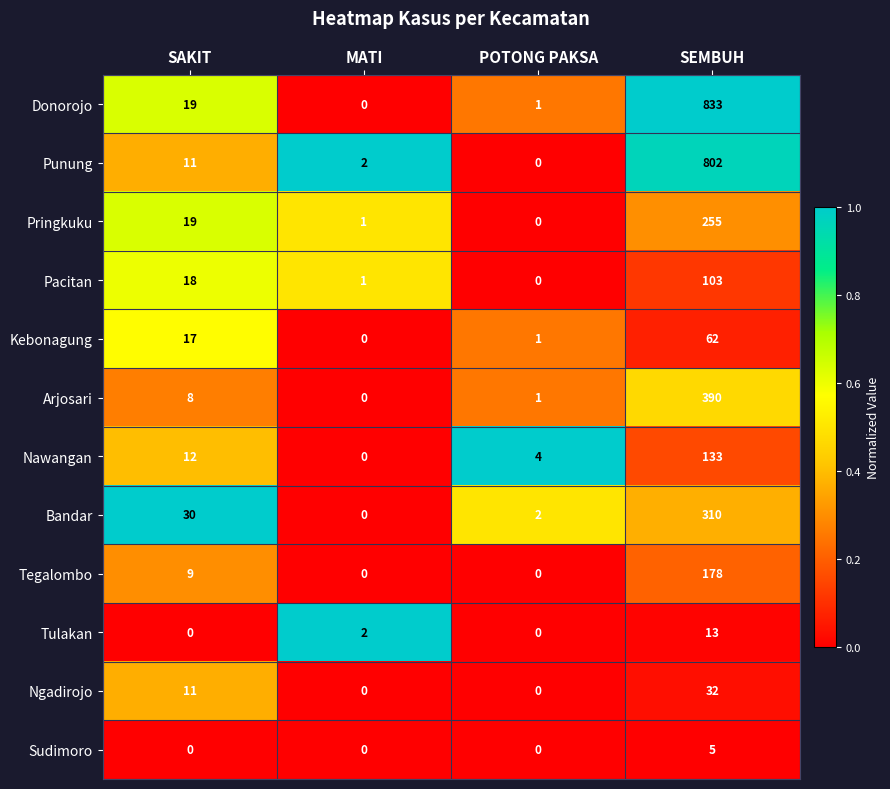

What is the difference between the highest and lowest values at SEMBUH?

828